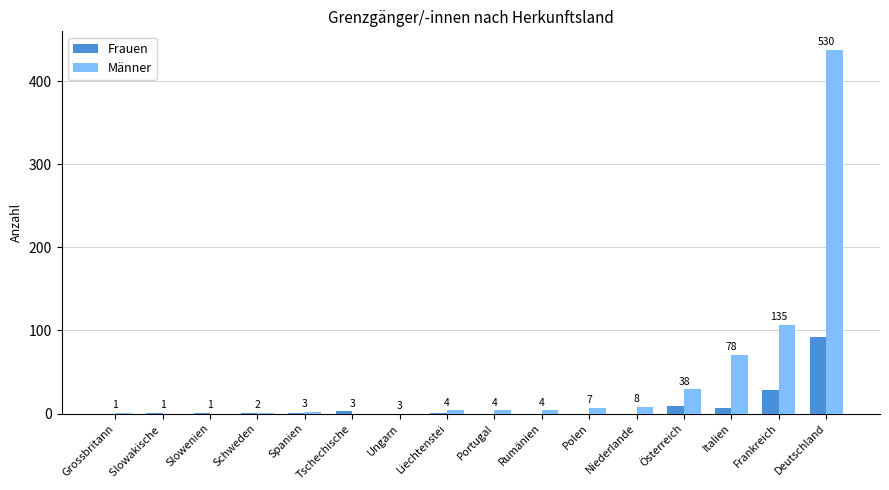

Which category has the highest value in the Männer series?

Deutschland